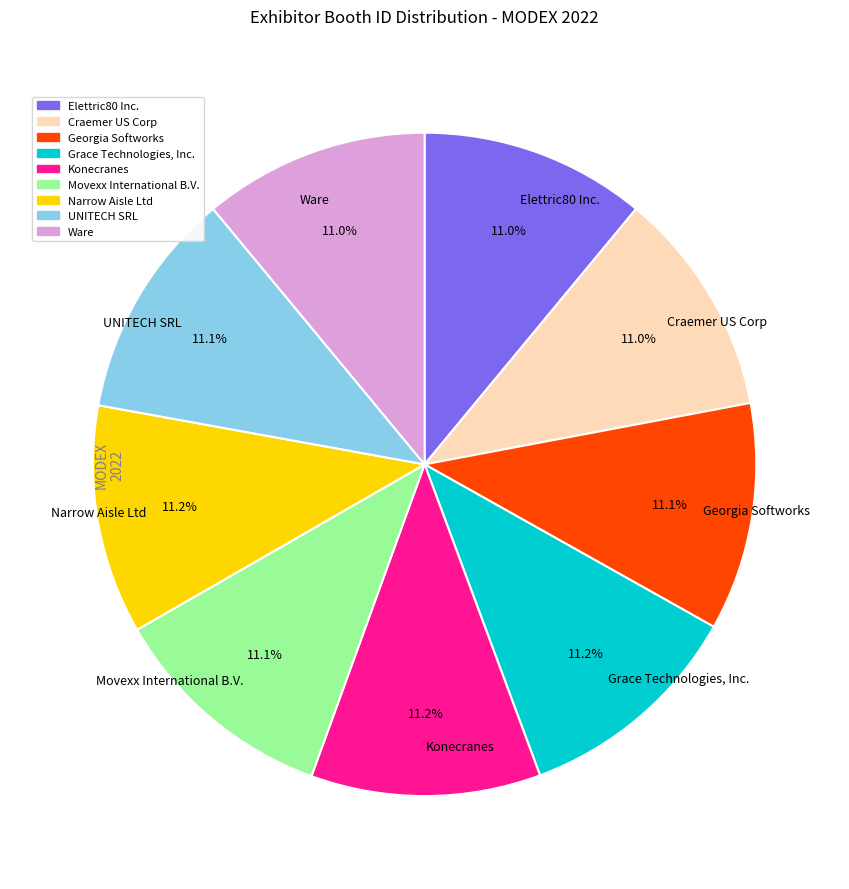

To the nearest percent, what is the combined percentage of Narrow Aisle Ltd and UNITECH SRL?

22%